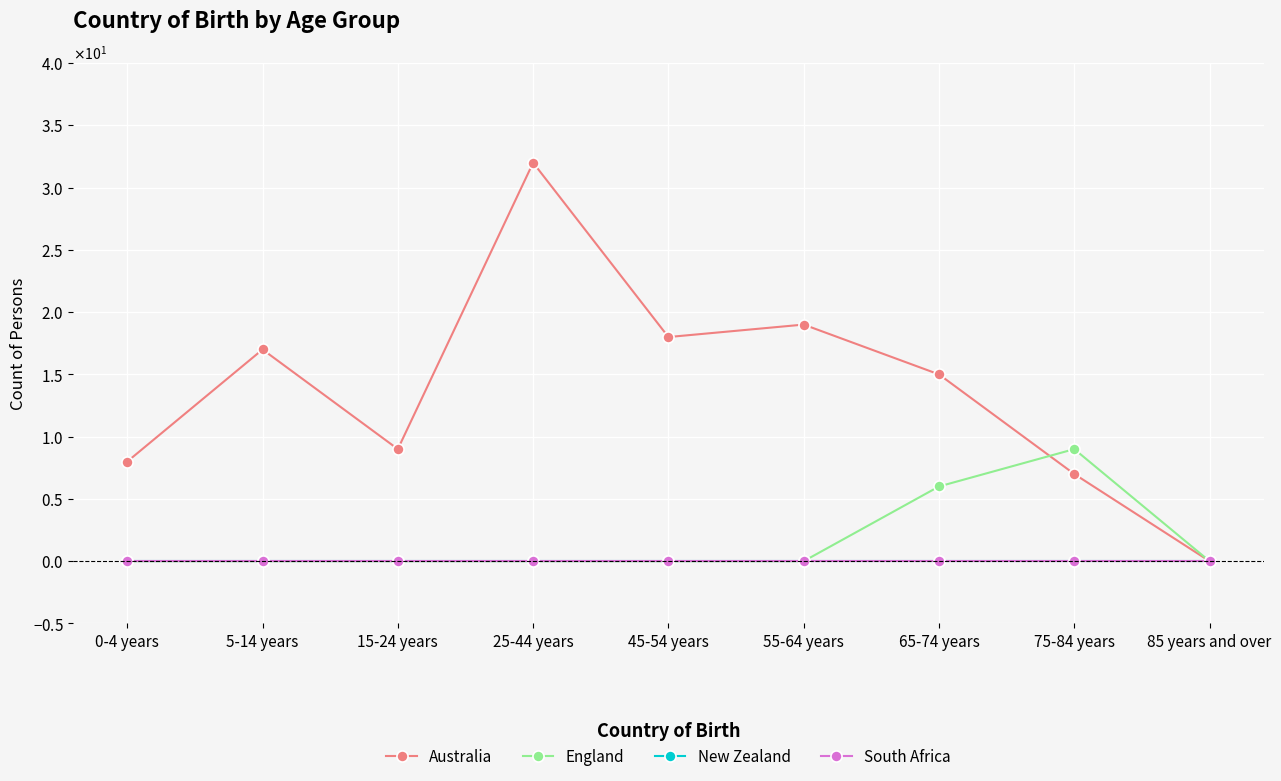

Does the chart have visible grid lines?

Yes